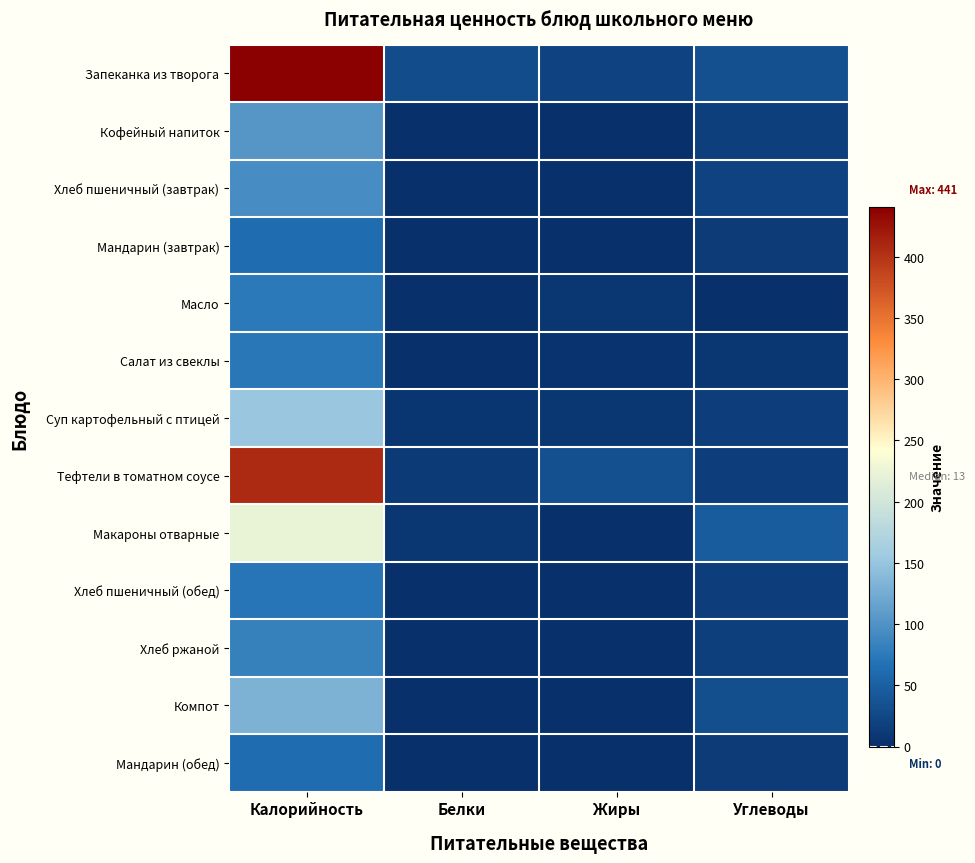

Reading left to right, list all the values displayed in this chart.

Запеканка из творога: Калорийность=441.0	Белки=31.0	Жиры=20.0	Углеводы=33.0
Кофейный напиток: Калорийность=104.0	Белки=3.2	Жиры=2.0	Углеводы=17.0
Хлеб пшеничный (завтрак): Калорийность=94.7	Белки=3.1	Жиры=0.2	Углеводы=20.1
Мандарин (завтрак): Калорийность=63.0	Белки=1.0	Жиры=0.0	Углеводы=13.0
Масло: Калорийность=75.0	Белки=0.1	Жиры=8.0	Углеводы=0.1
Салат из свеклы: Калорийность=74.0	Белки=1.0	Жиры=4.0	Углеводы=8.0
Суп картофельный с птицей: Калорийность=152.0	Белки=6.0	Жиры=7.0	Углеводы=15.0
Тефтели в томатном соусе: Калорийность=407.0	Белки=12.0	Жиры=33.0	Углеводы=15.0
Макароны отварные: Калорийность=223.0	Белки=7.0	Жиры=2.0	Углеводы=45.0
Хлеб пшеничный (обед): Калорийность=71.0	Белки=2.0	Жиры=0.0	Углеводы=15.0
Хлеб ржаной: Калорийность=82.0	Белки=3.0	Жиры=0.0	Углеводы=17.0
Компот: Калорийность=131.0	Белки=1.0	Жиры=0.0	Углеводы=32.0
Мандарин (обед): Калорийность=63.0	Белки=1.0	Жиры=0.0	Углеводы=13.0